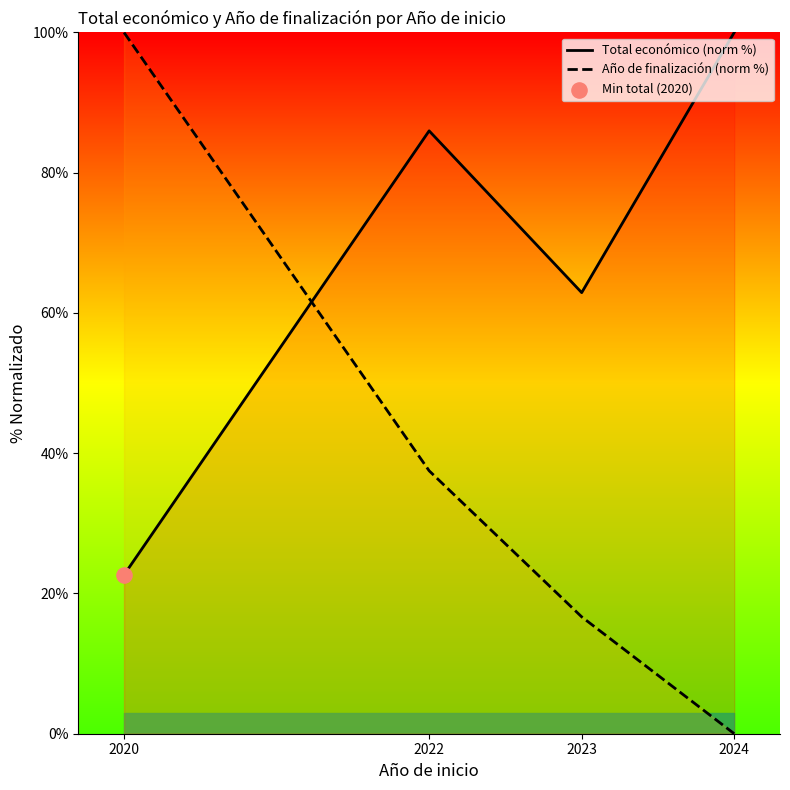

What is the total value across all series at 2022?

123.5